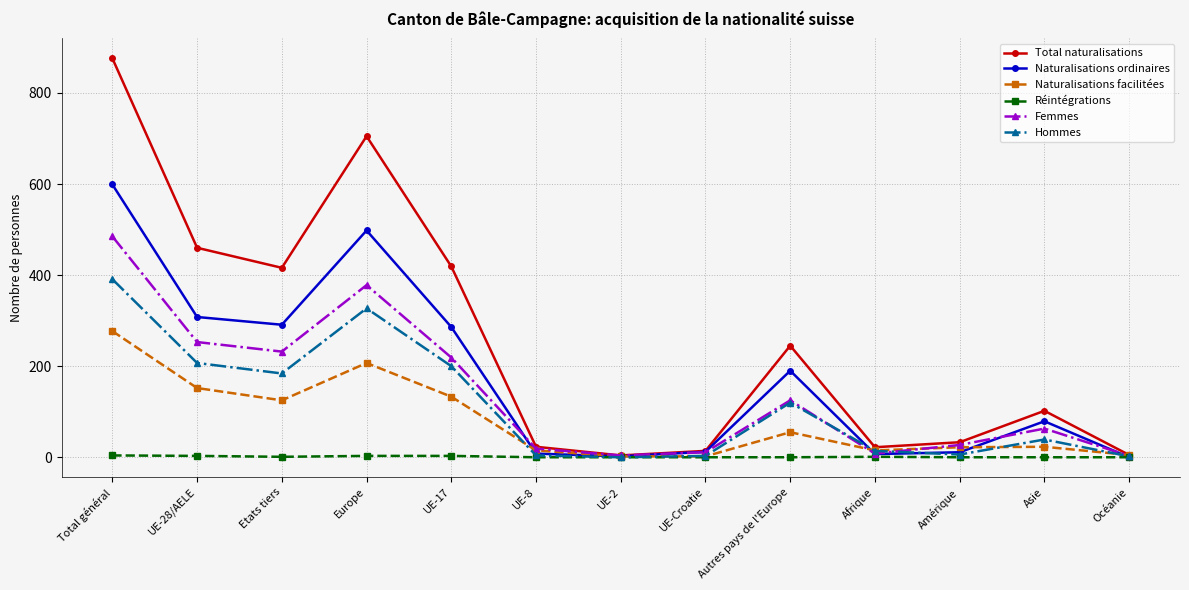

Which category has the highest value across all series?

Total général